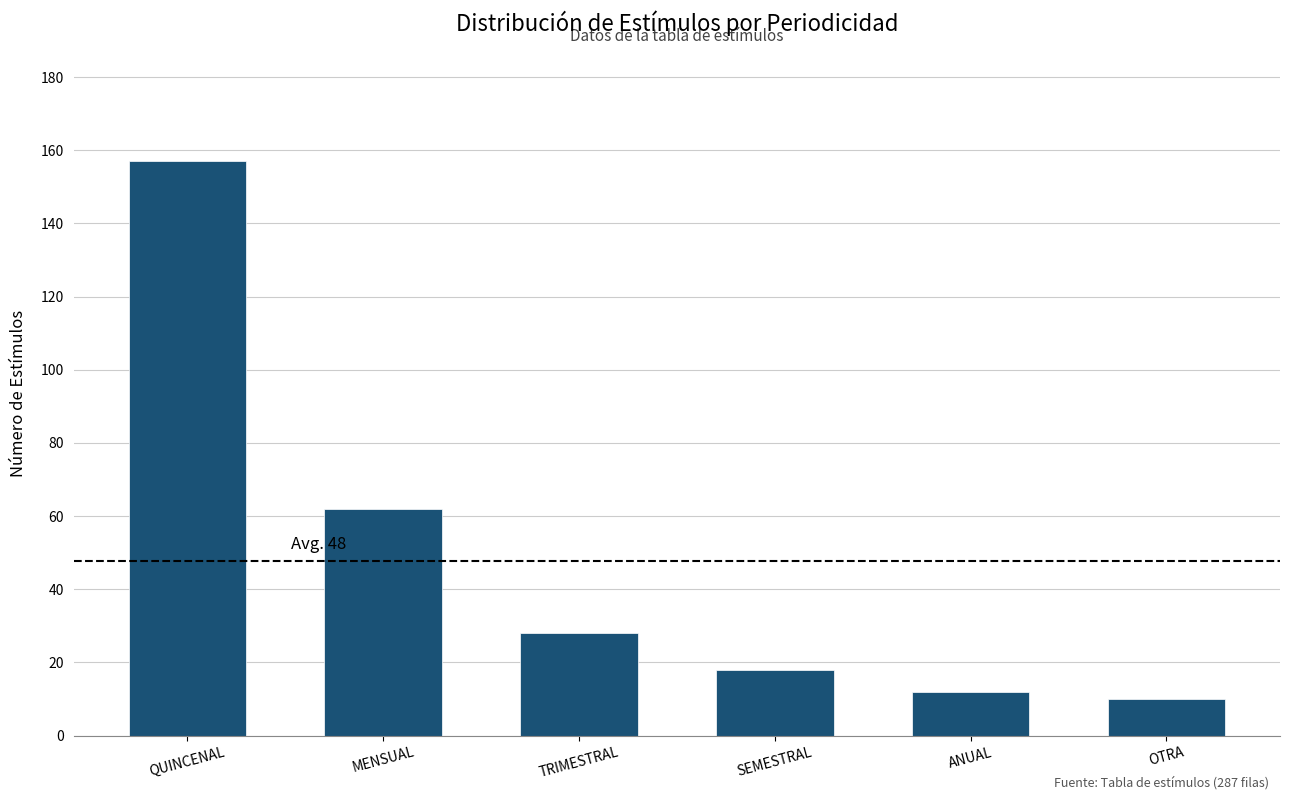

Reading left to right, extract all data points from this chart.

QUINCENAL=157	MENSUAL=62	TRIMESTRAL=28	SEMESTRAL=18	ANUAL=12	OTRA=10